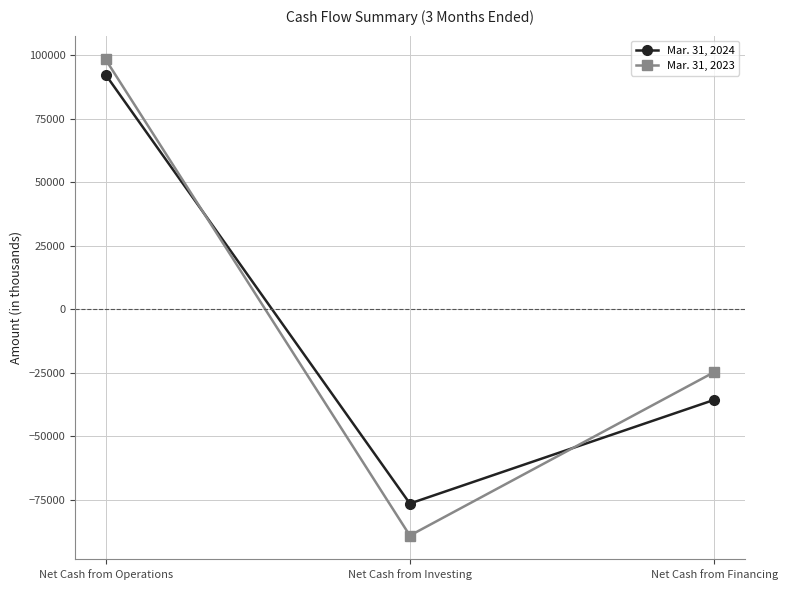

Where does the Mar. 31, 2023 series first go above -24833?

Net Cash from Operations